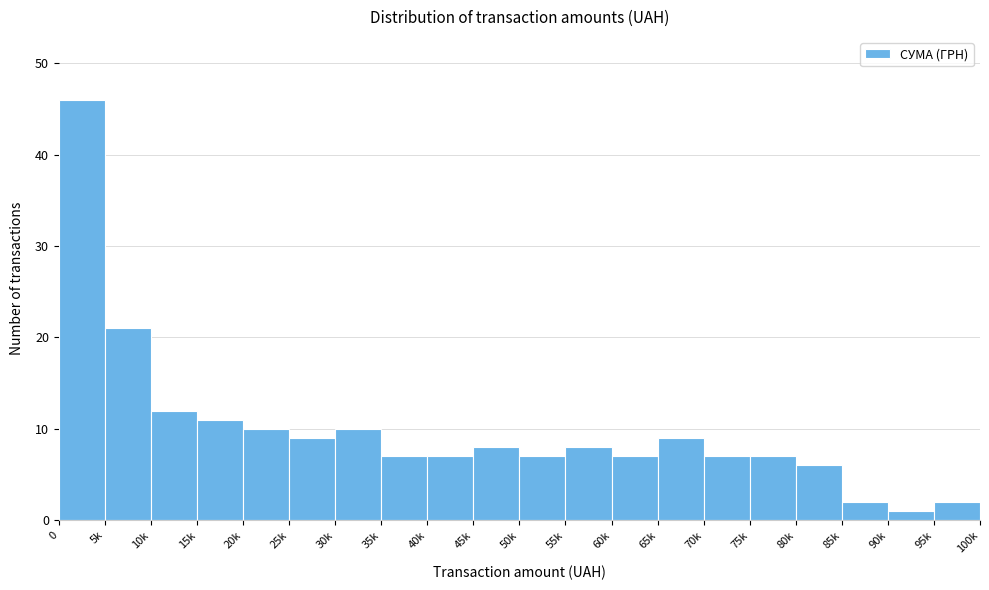

Reading left to right, extract all data points from this chart.

0=46	5k=21	10k=12	15k=11	20k=10	25k=9	30k=10	35k=7	40k=7	45k=8	50k=7	55k=8	60k=7	65k=9	70k=7	75k=7	80k=6	85k=2	90k=1	95k=2